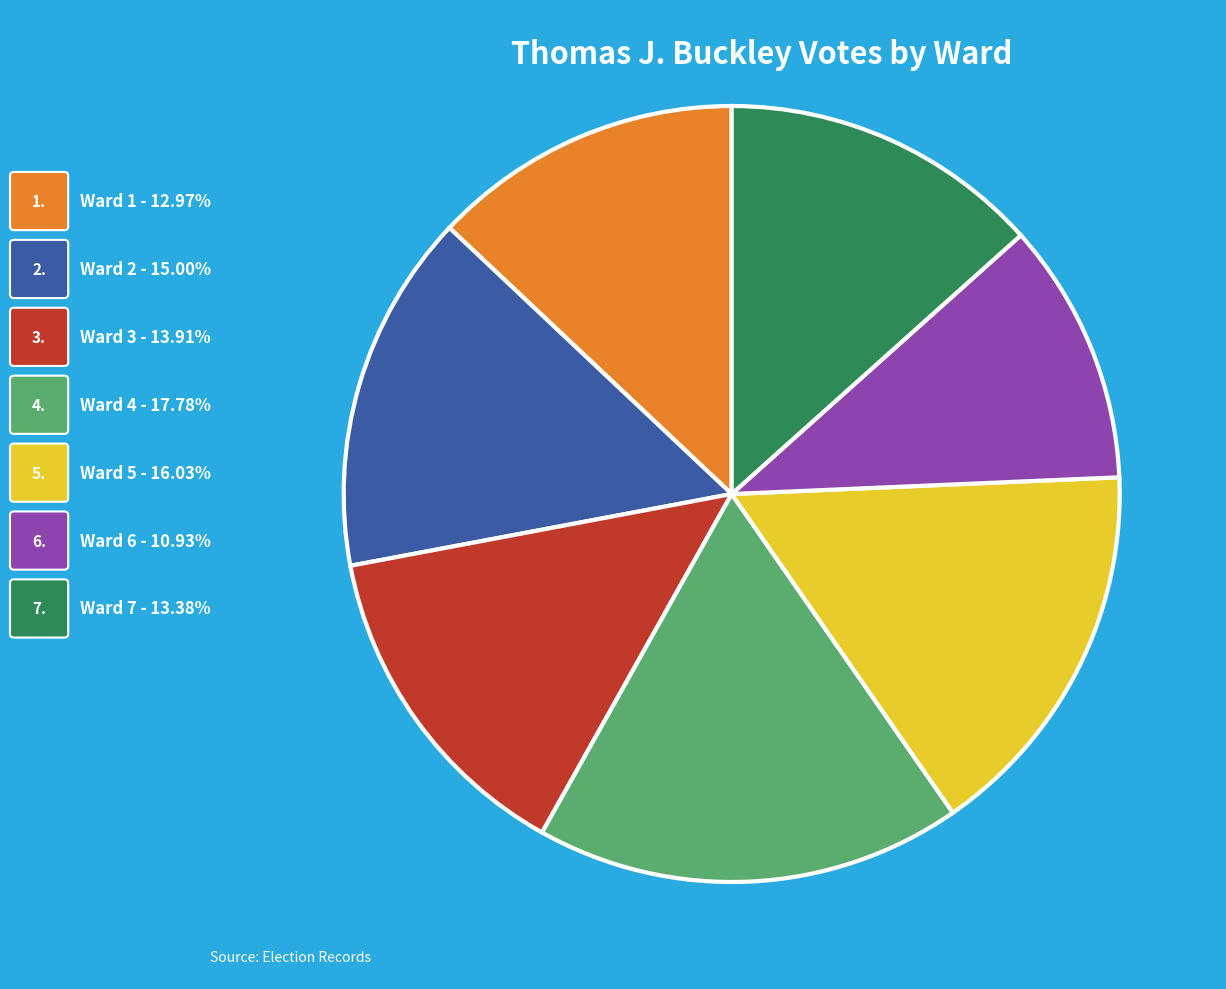

What is the largest slice in the pie chart?

Ward 4